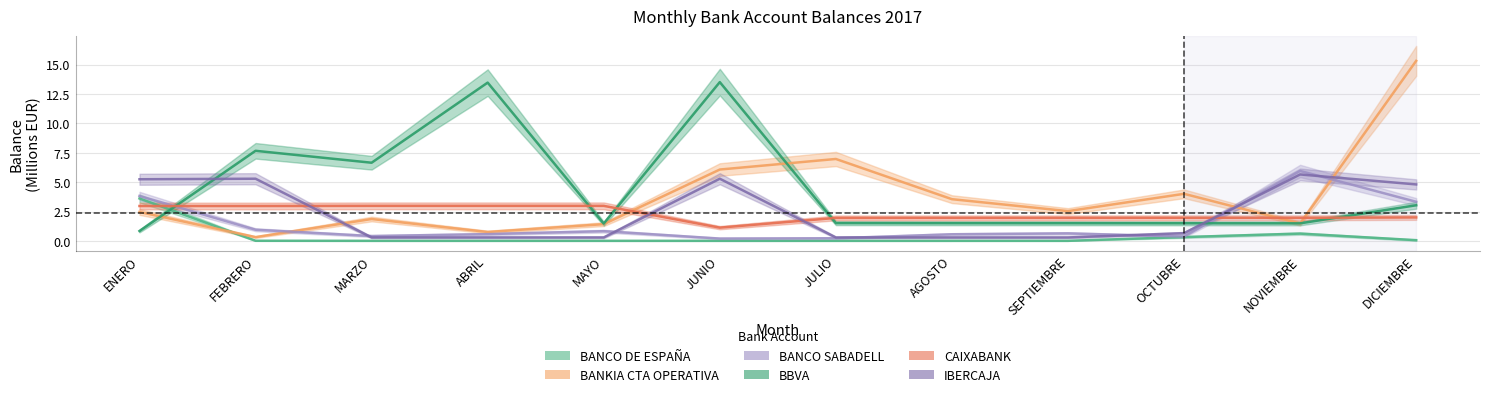

Where is BANCO DE ESPAÑA nearest to the value 1?

NOVIEMBRE